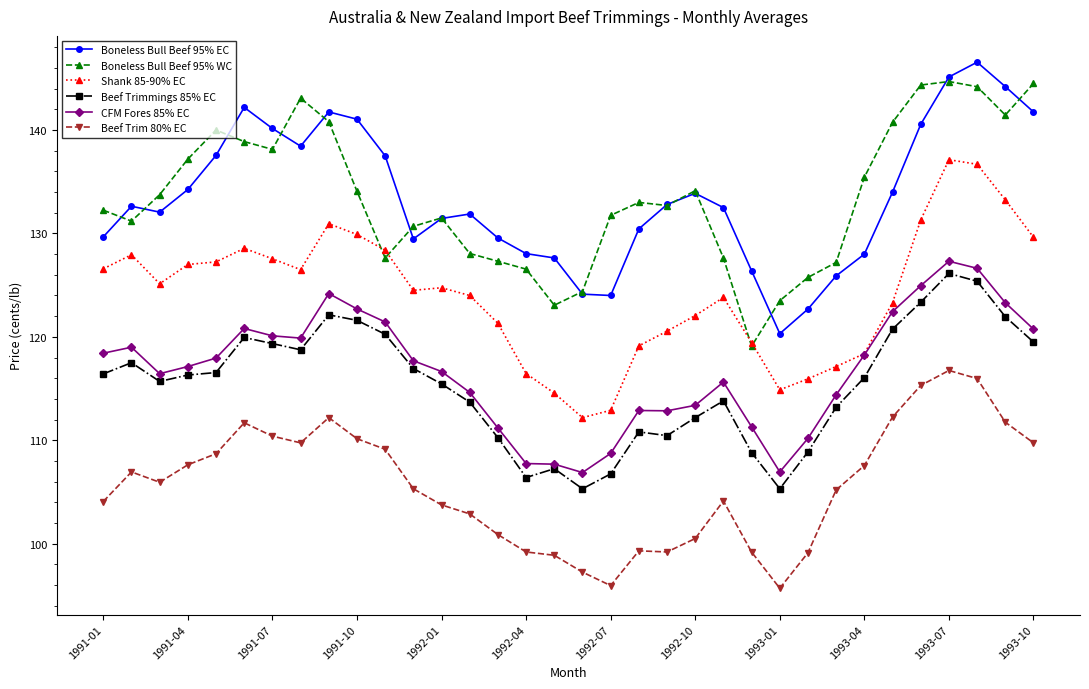

What is the value of the Boneless Bull Beef 95% EC point at the 11th from the left?

137.5